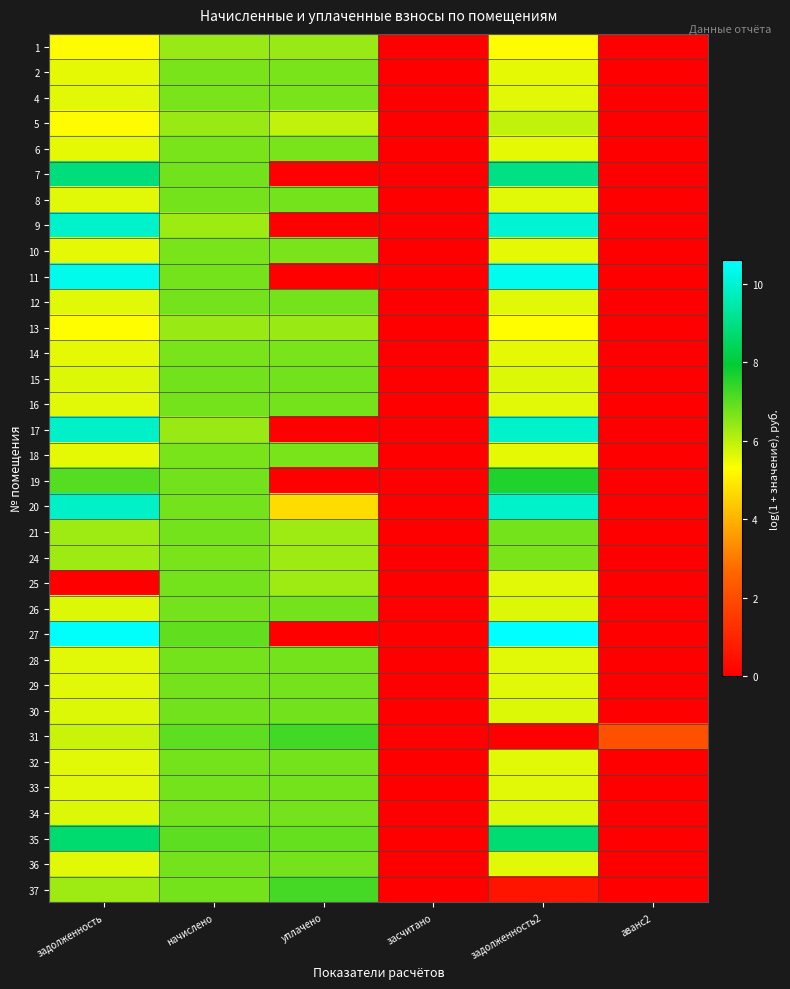

Rank the series by their maximum value, from lowest to highest.

5, 1, 13, 2, 10, 6, 14, 18, 24, 4, 12, 32, 36, 29, 33, 8, 16, 25, 28, 21, 34, 26, 30, 15, 37, 31, 19, 35, 7, 17, 20, 9, 11, 27